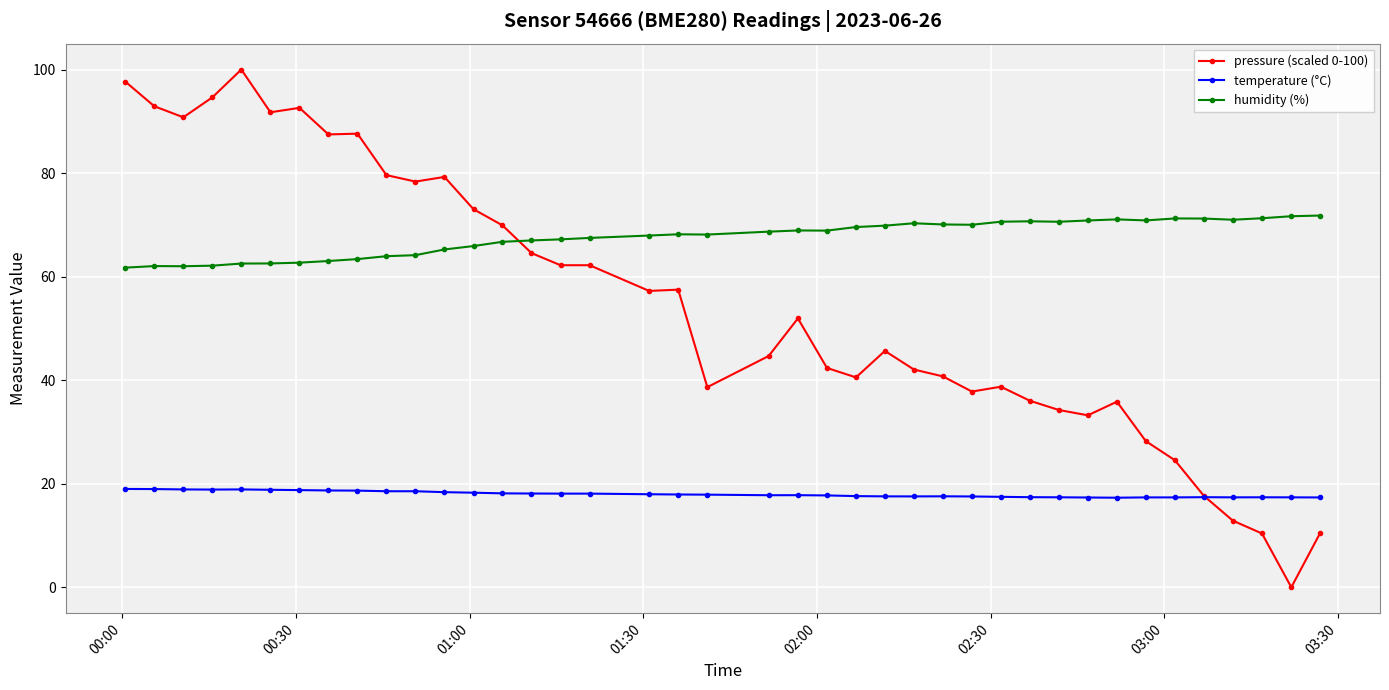

What is the average value of the pressure (scaled 0-100) series?

54.6